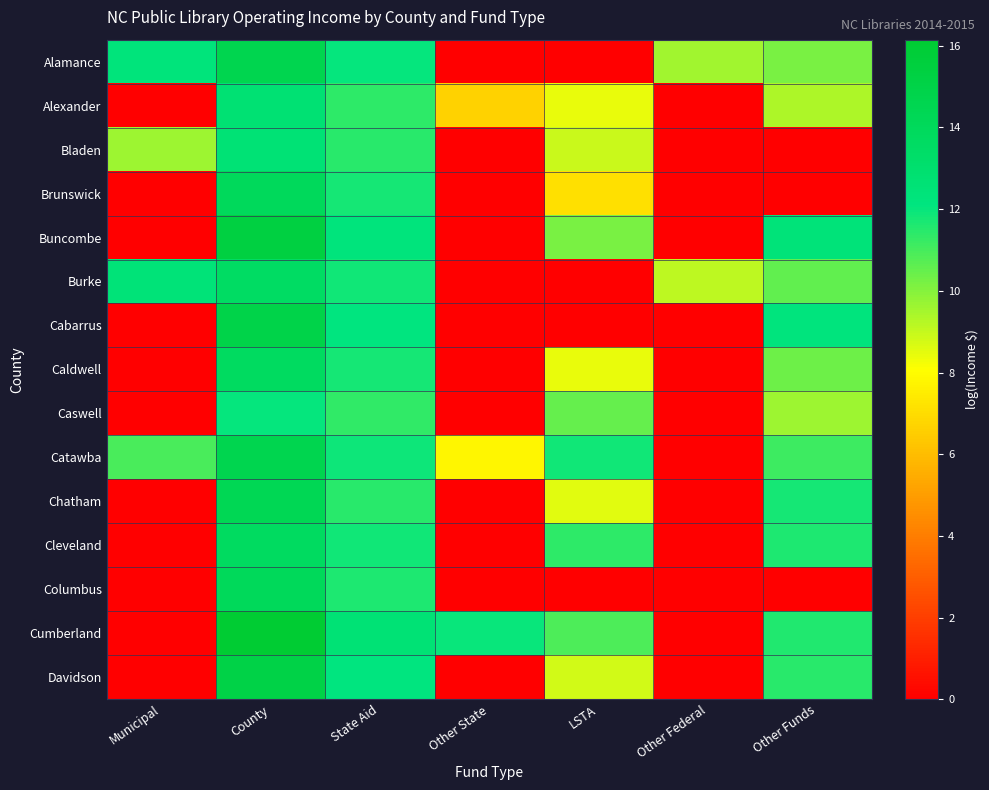

Rank the series by their maximum value, from lowest to highest.

Caswell, Bladen, Alexander, Burke, Caldwell, Cleveland, Brunswick, Columbus, Chatham, Catawba, Alamance, Cabarrus, Davidson, Buncombe, Cumberland